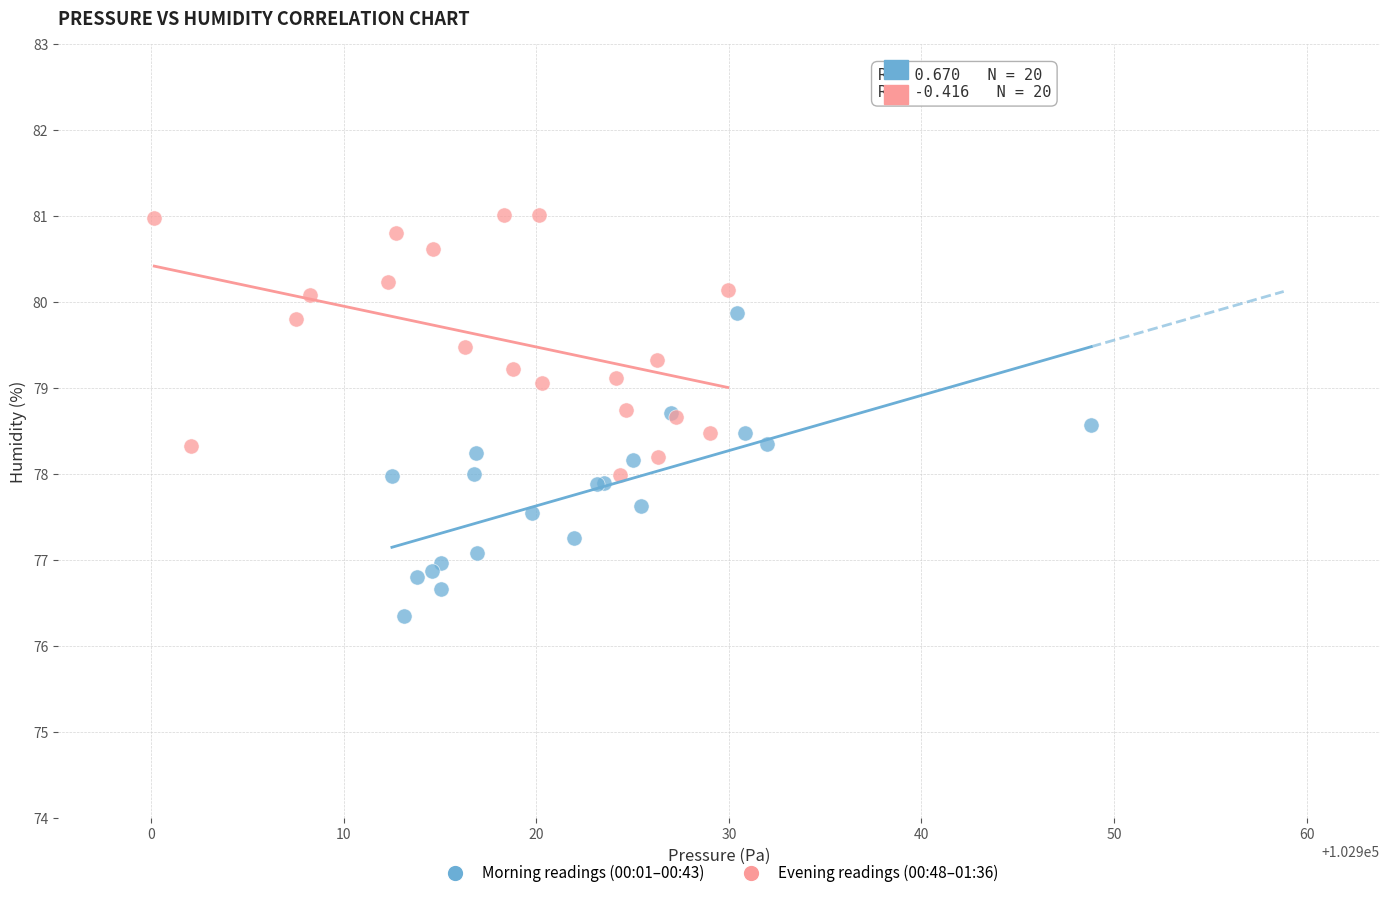

Which series contains the lowest Y value?

Morning readings (00:01–00:43)